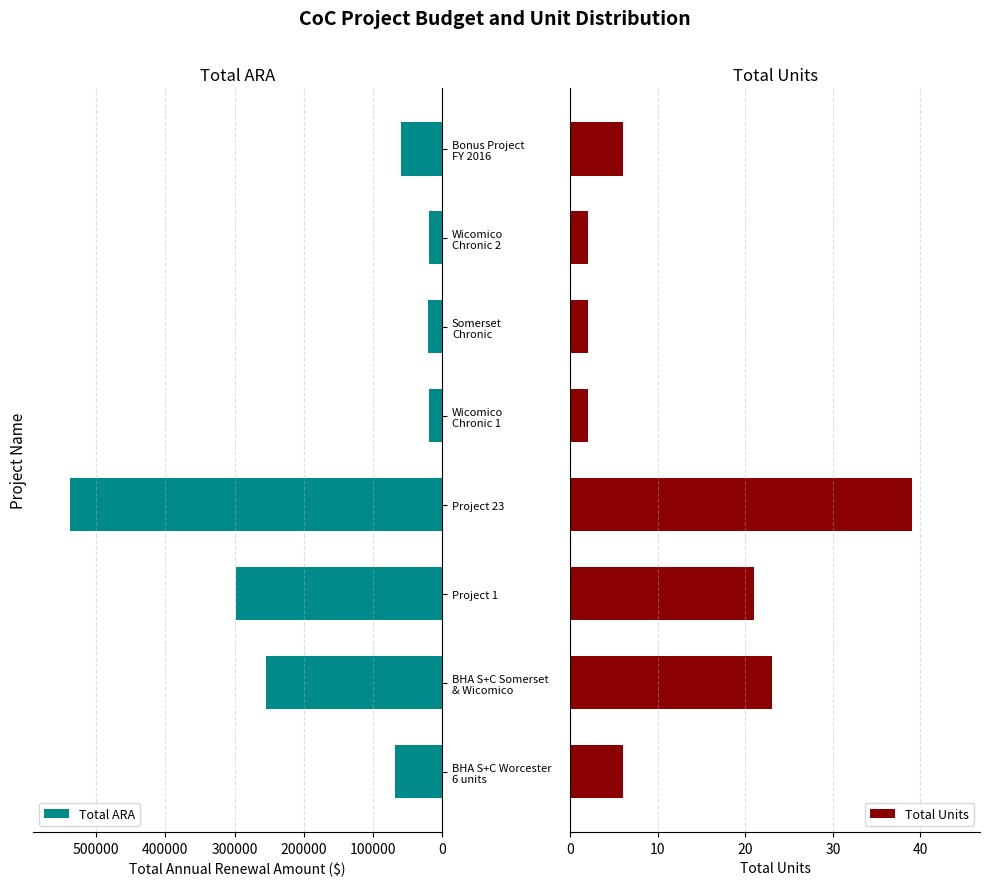

What is the difference between the second highest and second lowest values in the Total ARA series?

278705